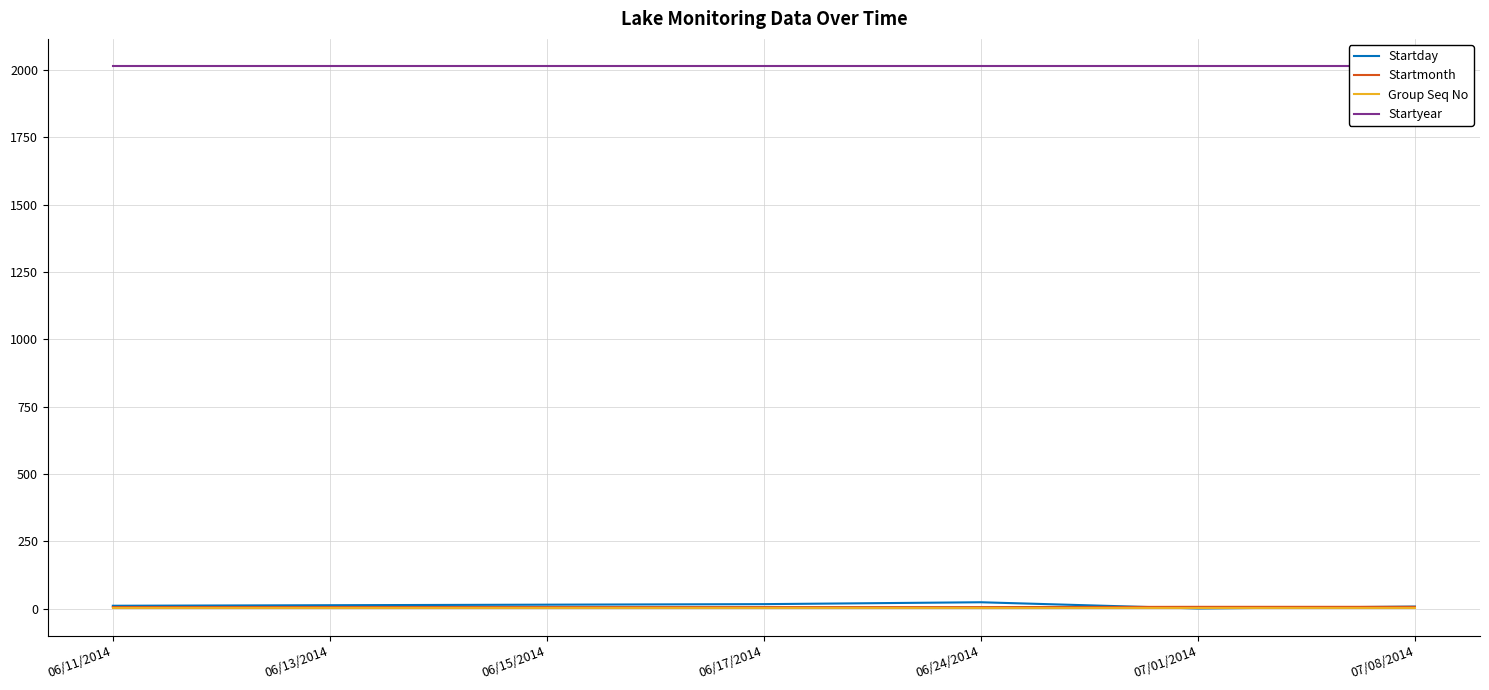

True or false: Startmonth and Startyear cross at least once.

False